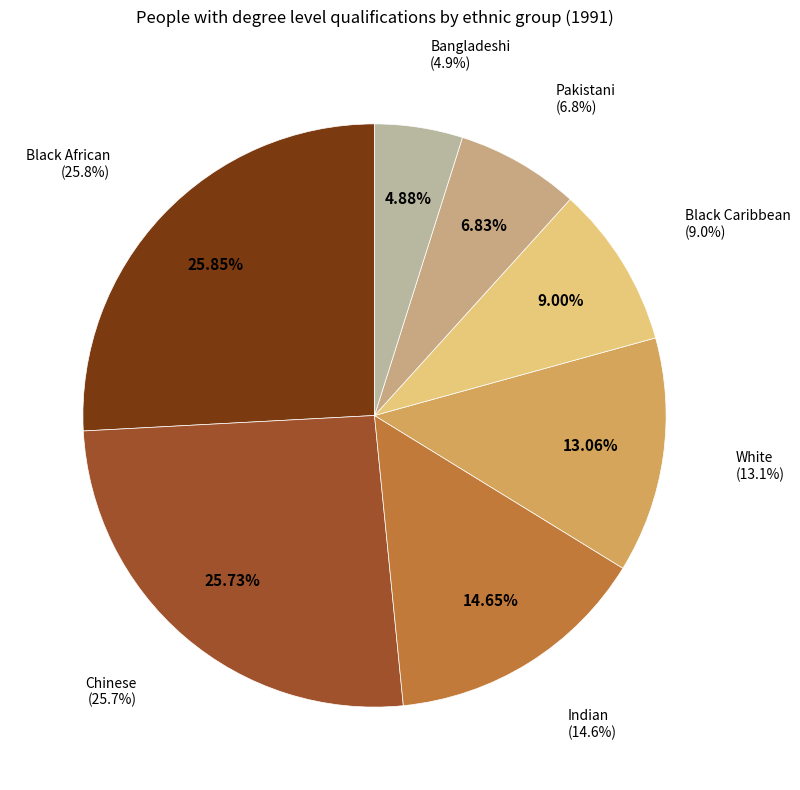

True or false: Pakistani accounts for 7% of the total.

True